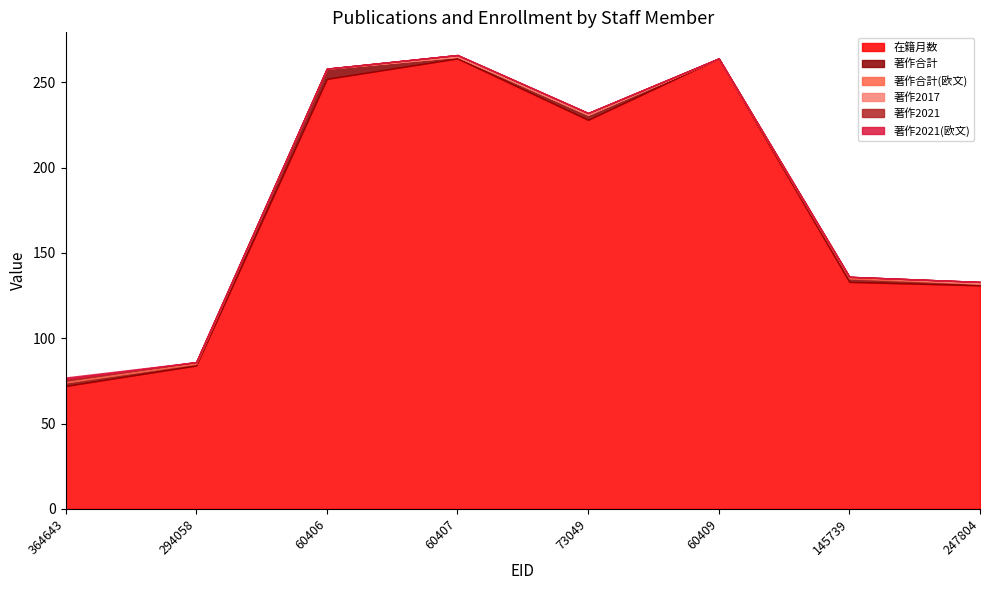

What is the difference between the highest and lowest values at 145739?

133